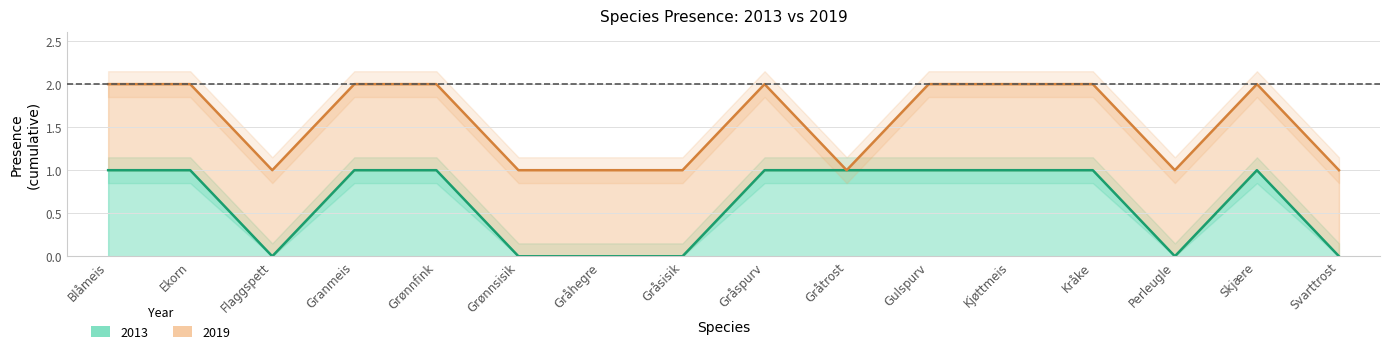

True or false: there are more than 2 points higher than both neighbors.

False